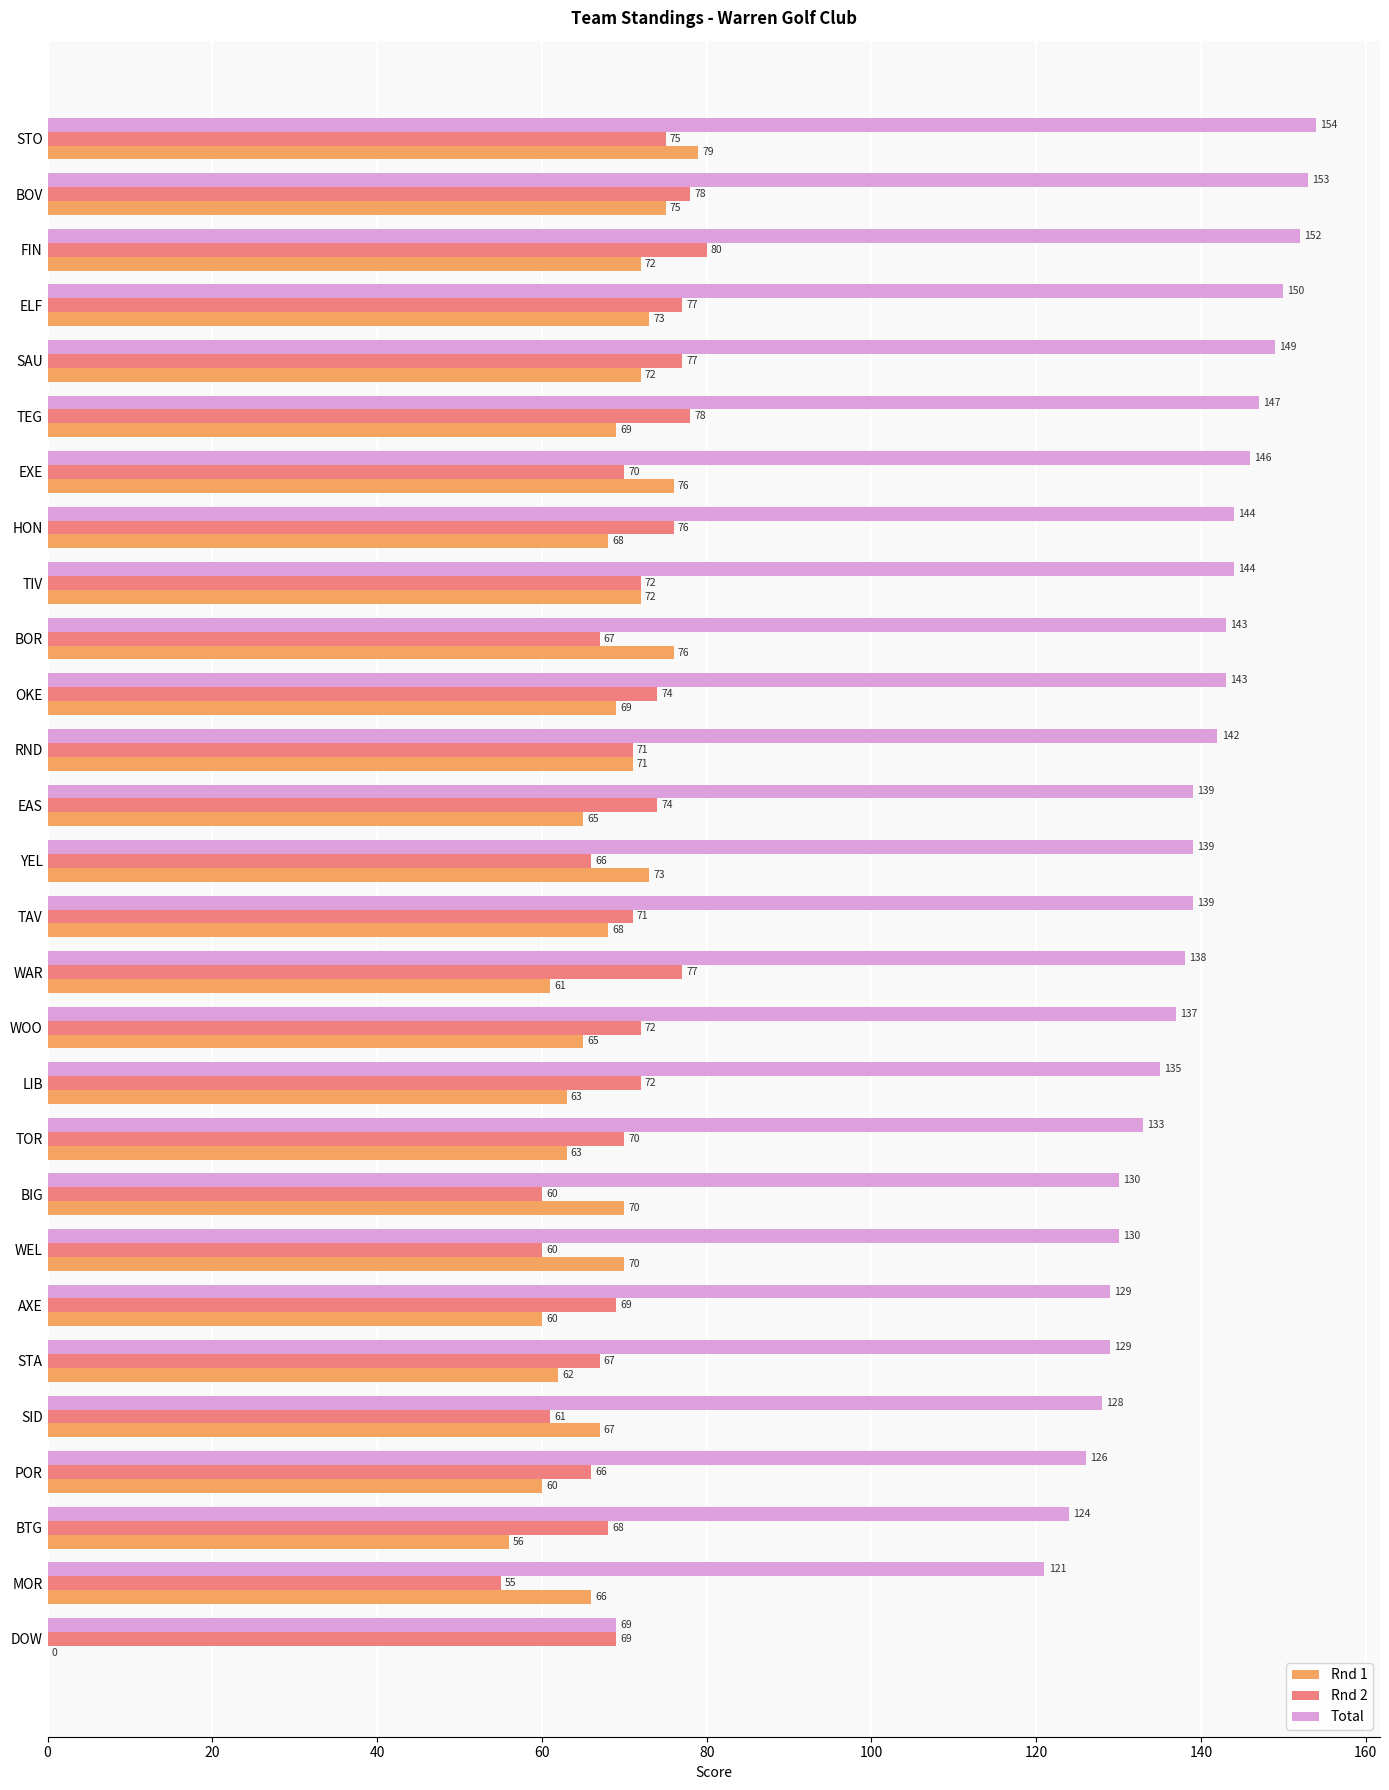

At which label does Rnd 1 reach its peak?

STO